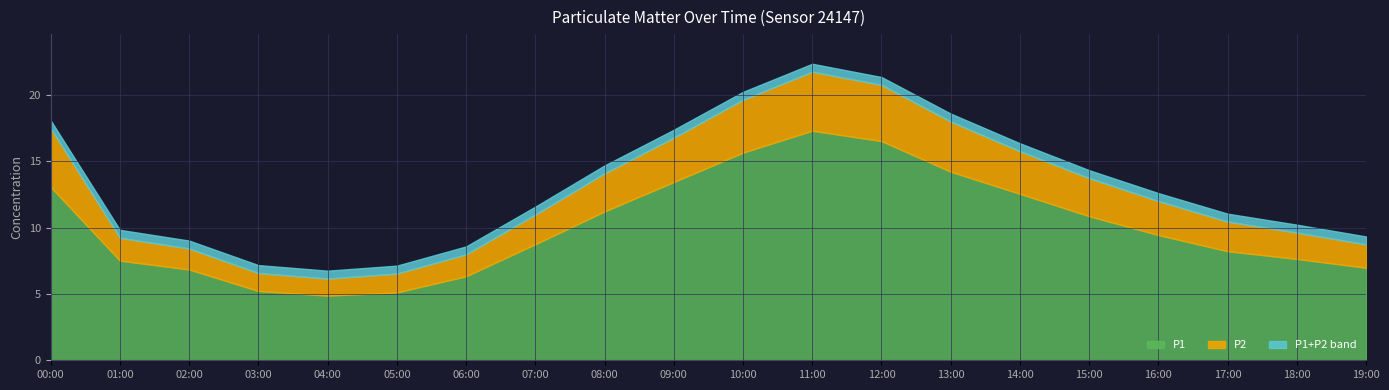

Reading left to right, list all the values displayed in this chart.

P1: 13.1	7.5	6.8	5.2	4.9	5.1	6.3	8.8	11.2	13.4	15.7	17.3	16.5	14.2	12.6	10.9	9.4	8.2	7.7	7.0
P2: 4.4	1.7	1.6	1.4	1.3	1.4	1.6	2.2	2.9	3.3	4.0	4.5	4.2	3.8	3.2	2.9	2.6	2.2	2.0	1.8